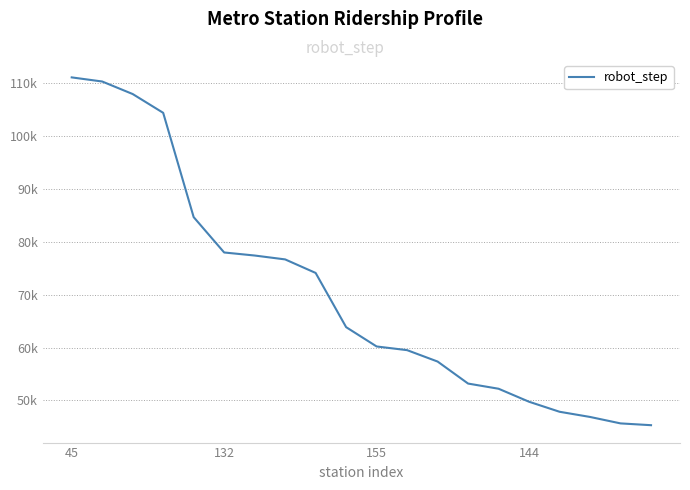

Is this an area chart (filled region under the line)?

No